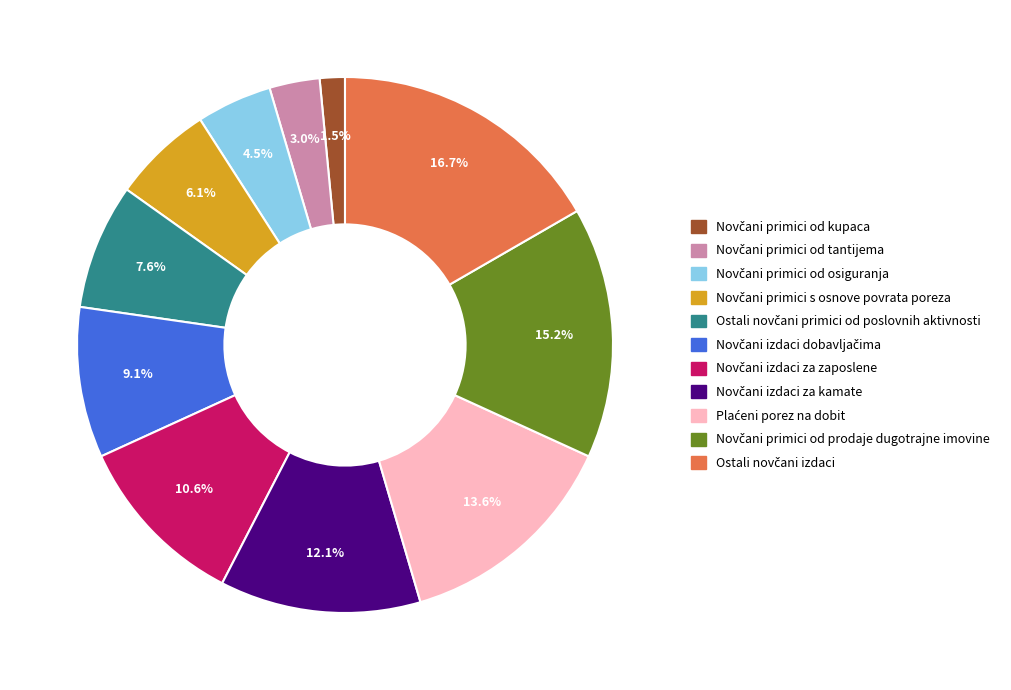

Is there any slice that represents more than half of the pie?

No